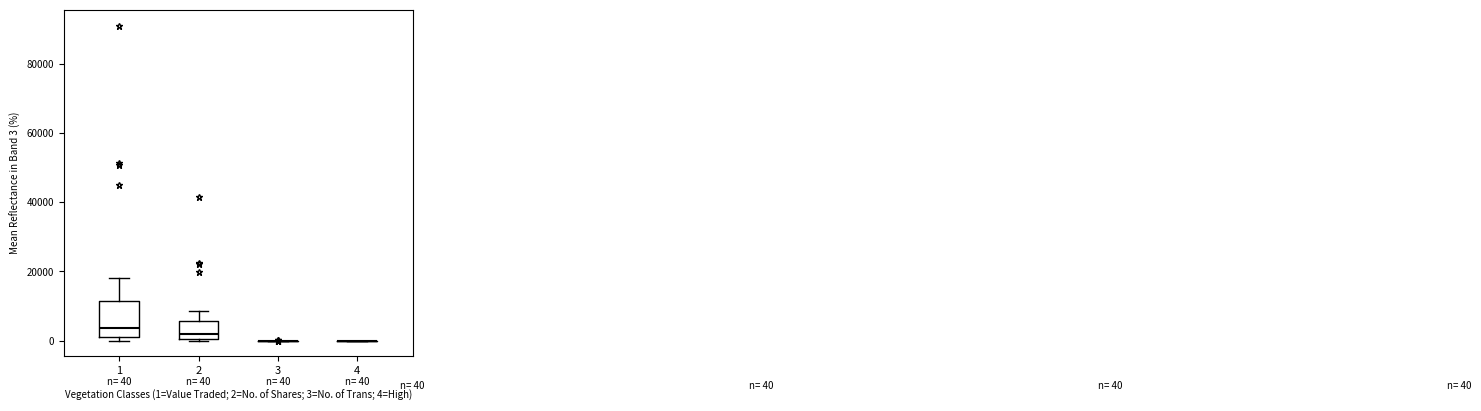

Comparing the boxes themselves (not the whiskers), which one is the tallest?

1